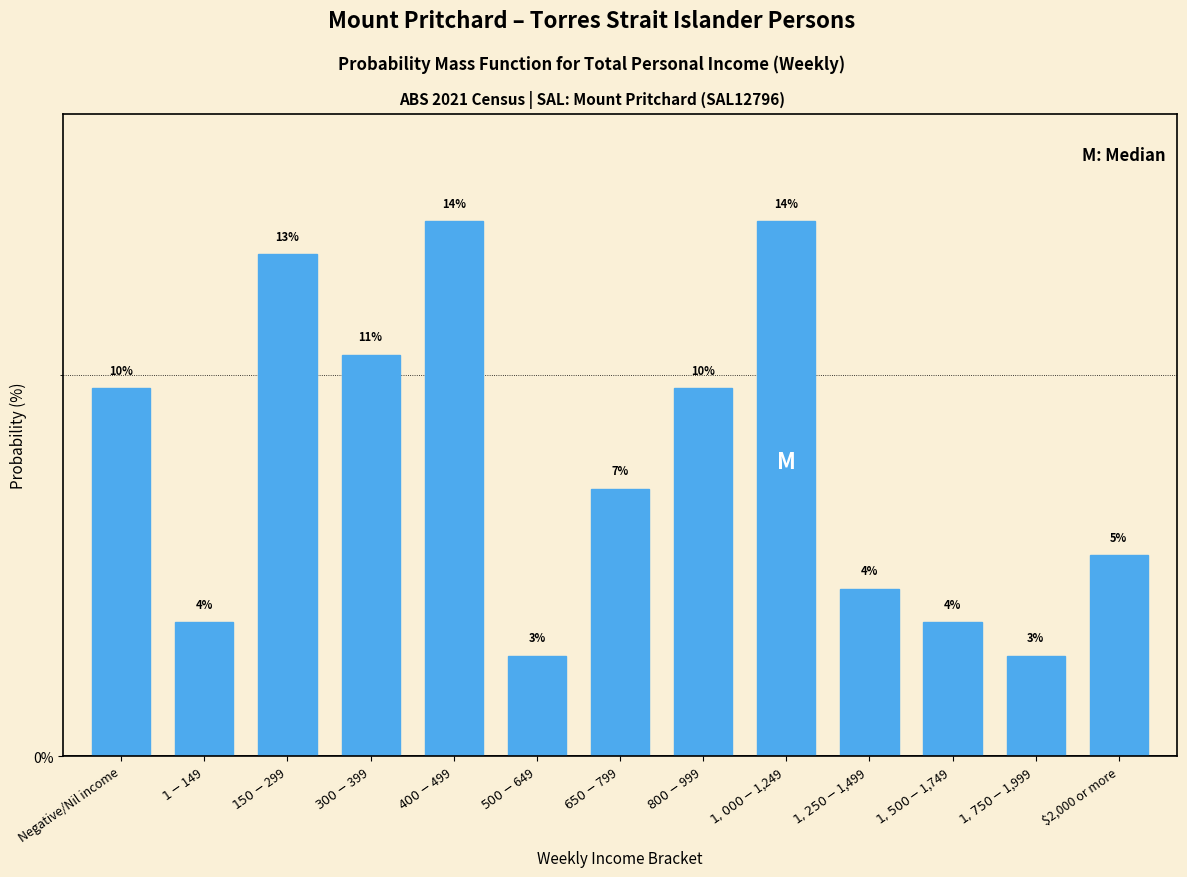

Are the bars horizontal?

No